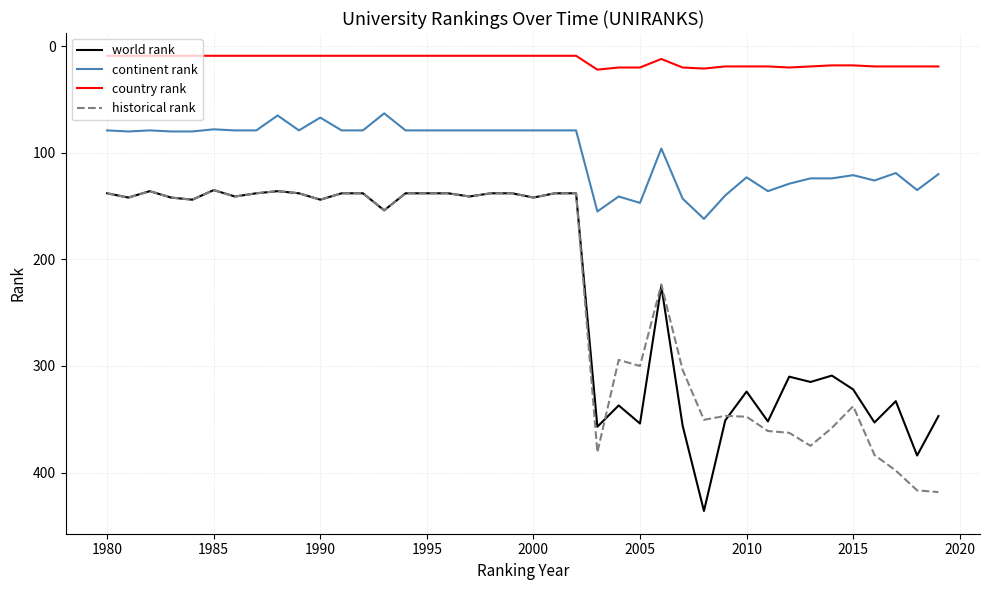

True or false: world rank has more than 1 interior local peaks.

True